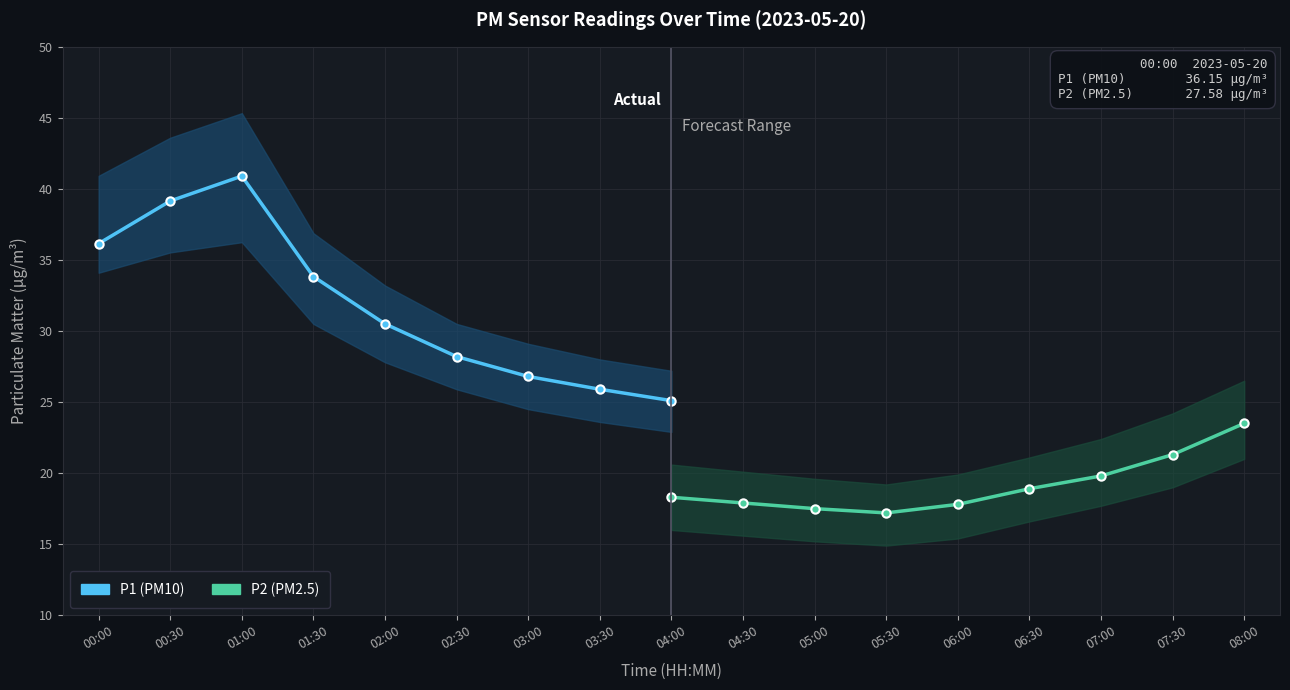

At 00:30, list the series in order from largest to smallest.

P1 (PM10), P2 (PM2.5)